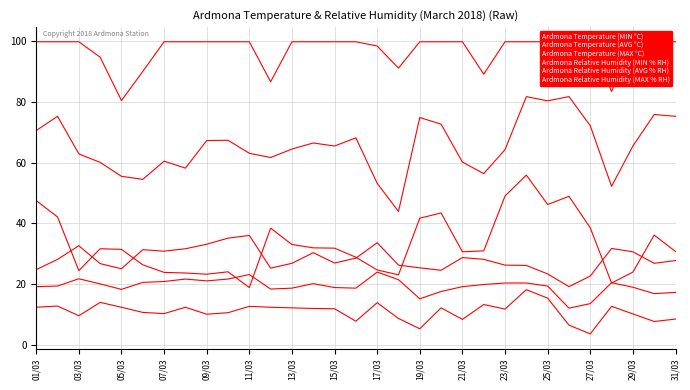

At how many categories does at least one series exceed 8?

31